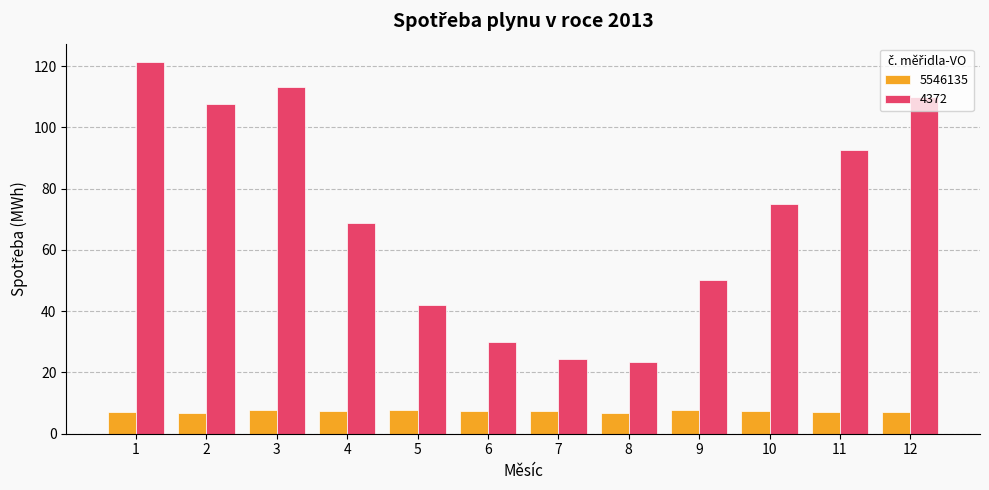

At which category is the sum across all series the highest?

1